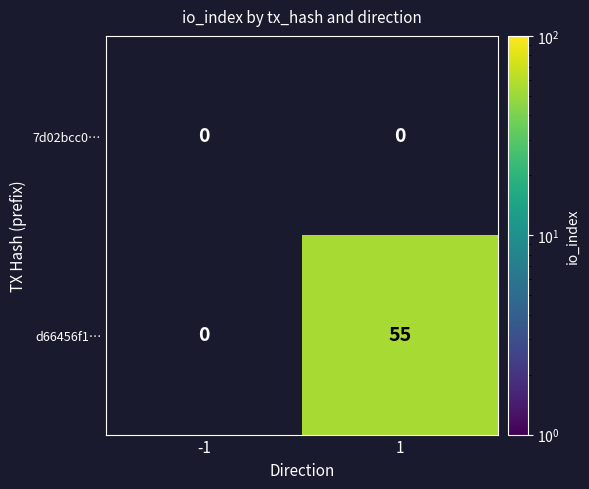

The d66456f1… series shows 55.0 at 1. True or false?

True